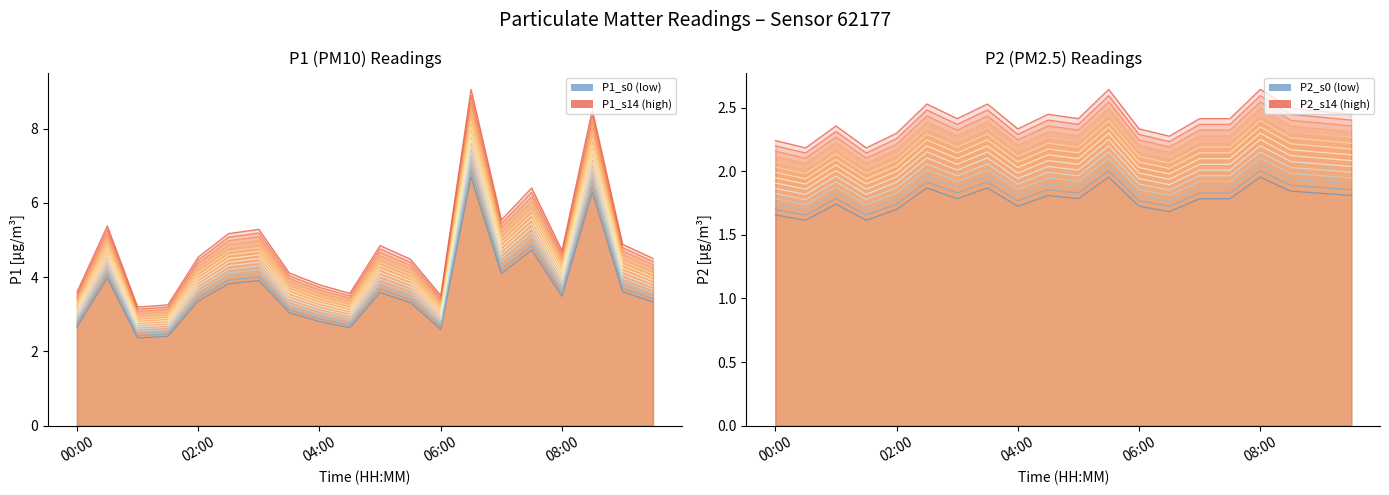

What is the difference between the second highest and minimum values in the P1 series?

4.0